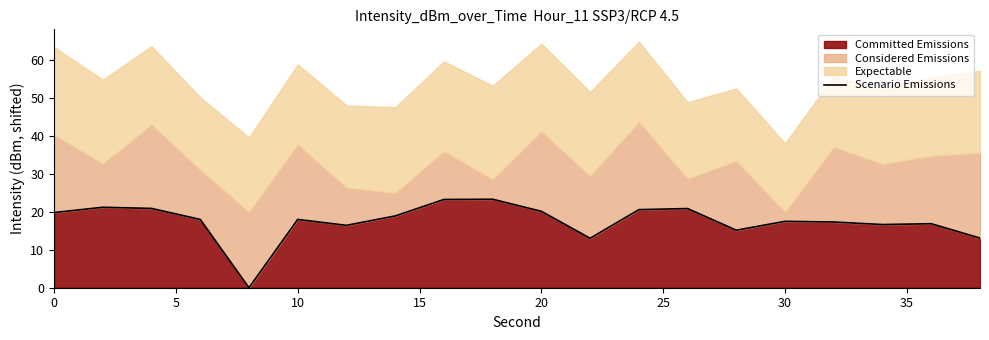

The value of Committed Emissions at 0 is 19.8. True or false?

True